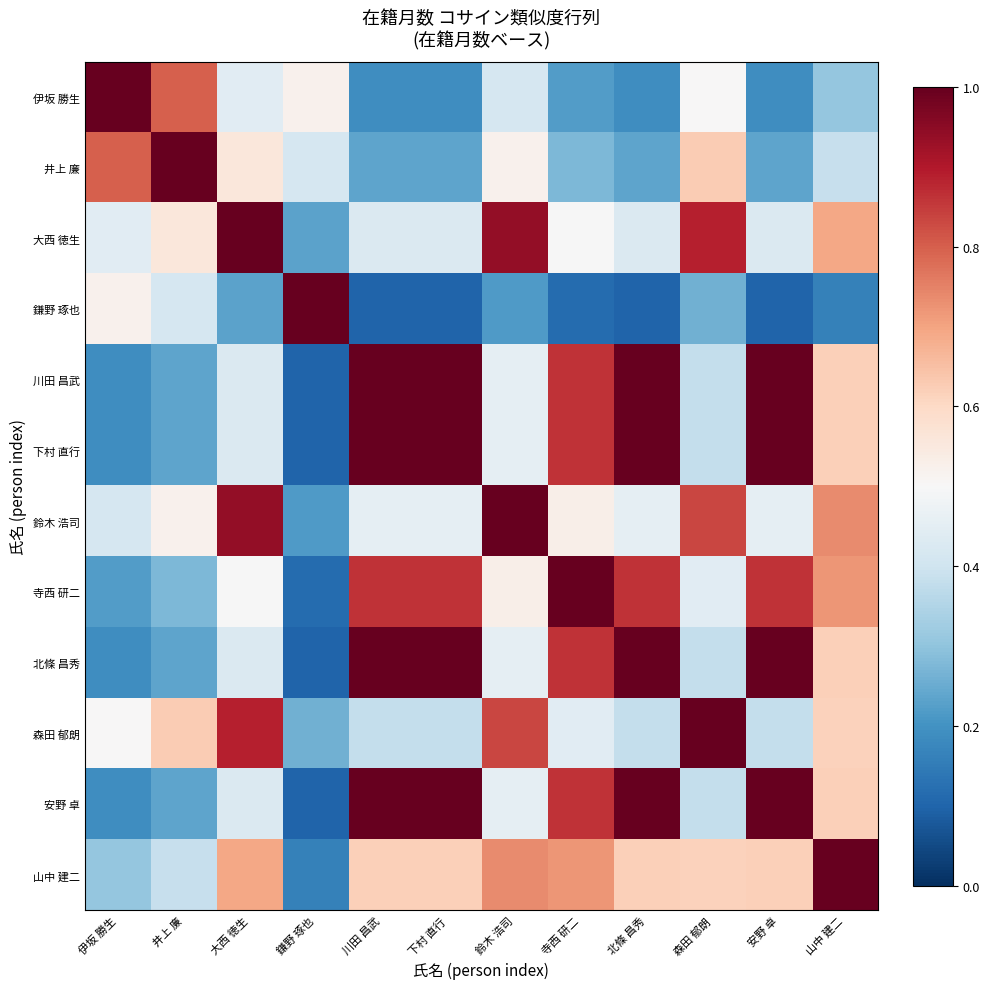

What is the difference between the highest and lowest values at 森田 郁朗?

0.7